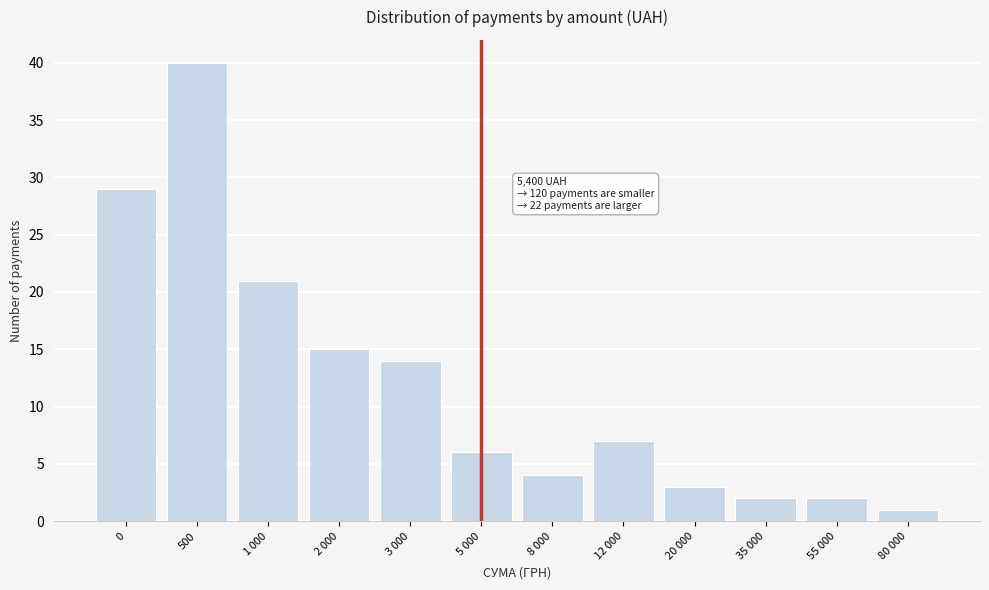

Reading right to left, transcribe all the data shown in this chart.

80 000=1	55 000=2	35 000=2	20 000=3	12 000=7	8 000=4	5 000=6	3 000=14	2 000=15	1 000=21	500=40	0=29